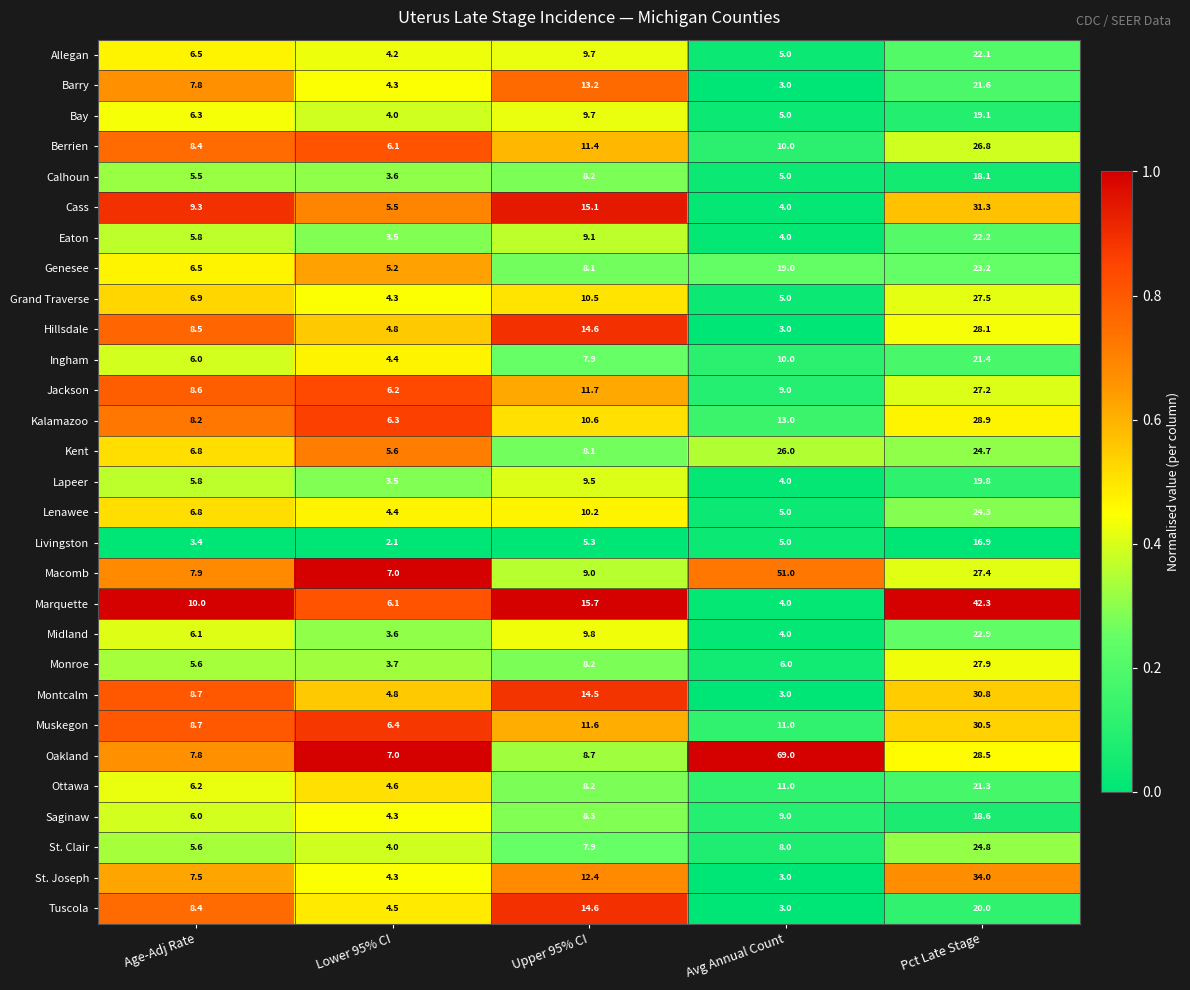

Which series changed the most between Upper 95% CI and Pct Late Stage?

Marquette